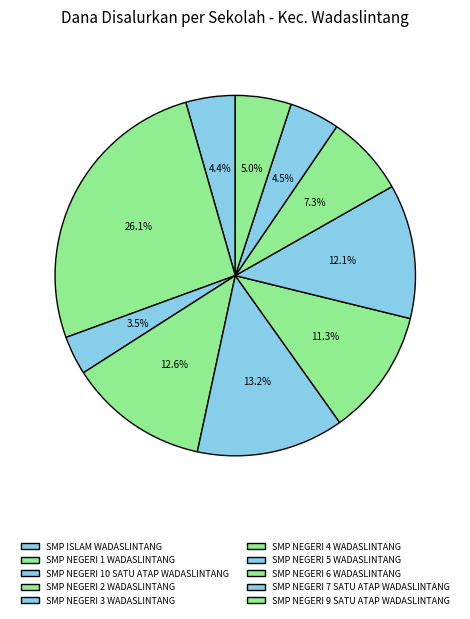

What is the change in value from SMP NEGERI 5 WADASLINTANG to SMP NEGERI 9 SATU ATAP WADASLINTANG?

-36375000